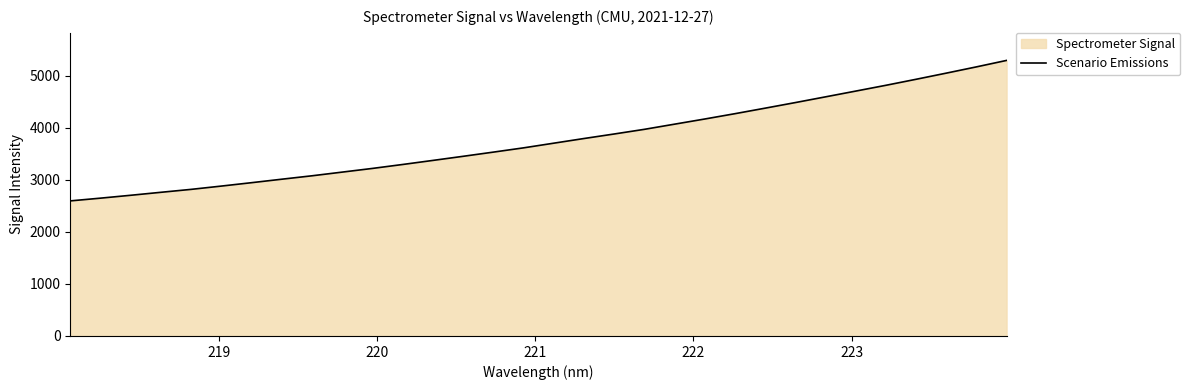

What is the greatest value displayed?

5298.2